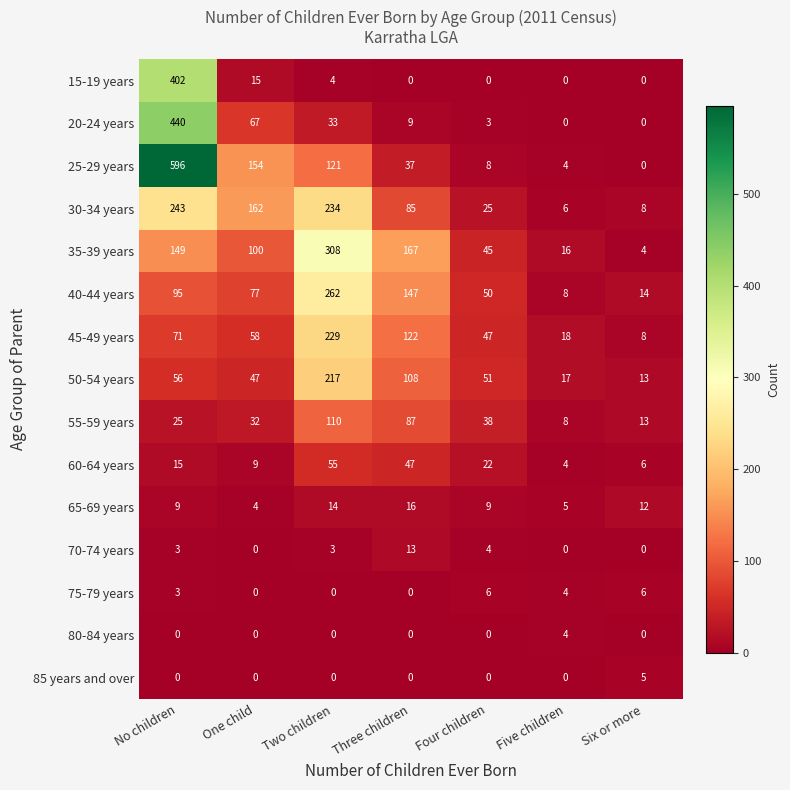

Which series has the largest range (max minus min)?

25-29 years